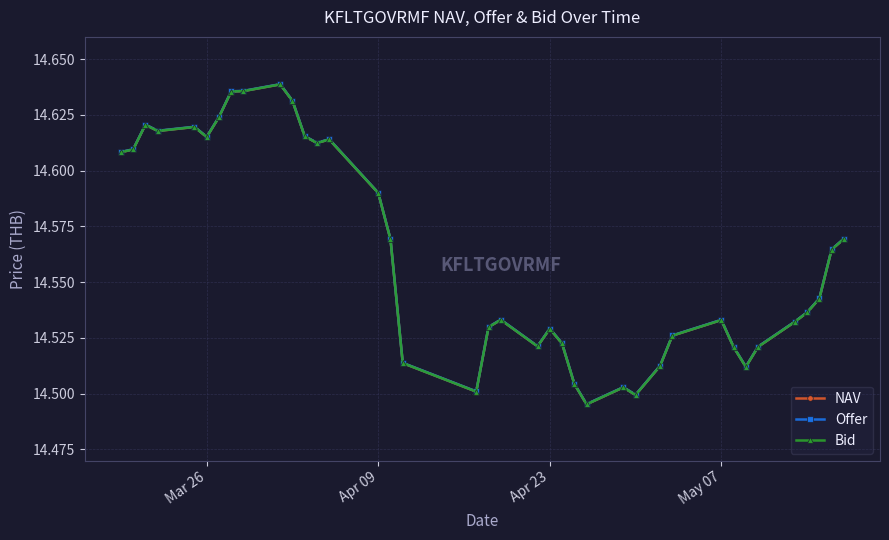

Does the chart have visible grid lines?

Yes